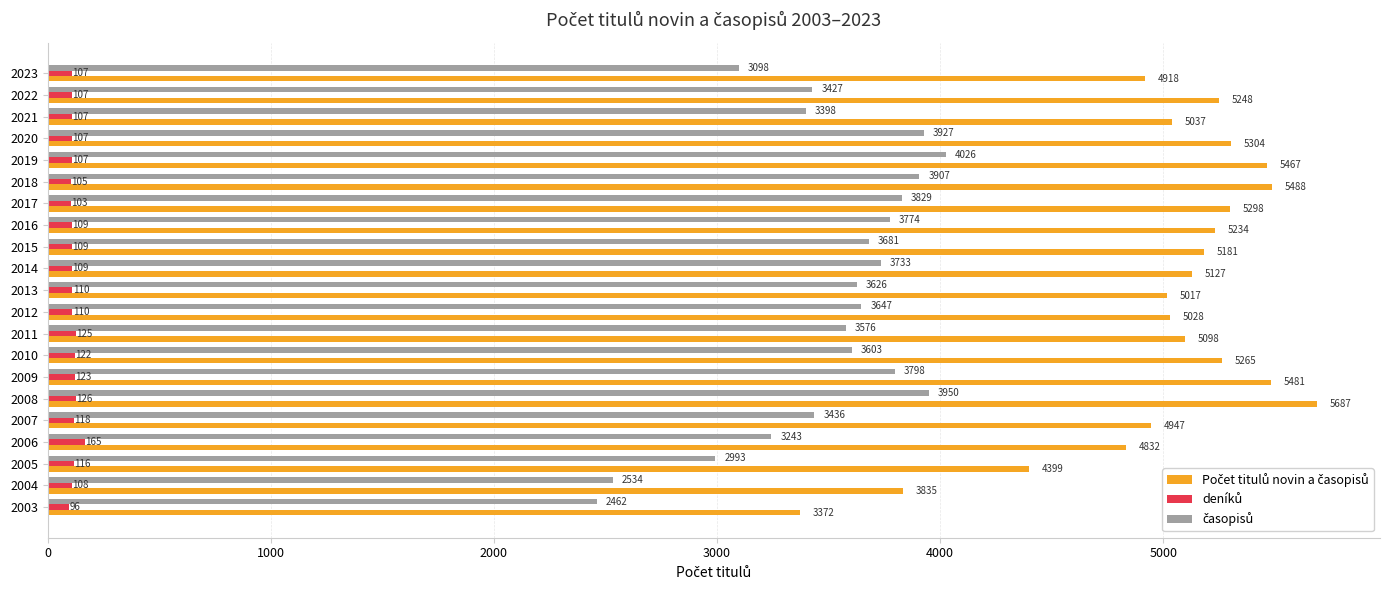

What is the greatest value displayed?

5687